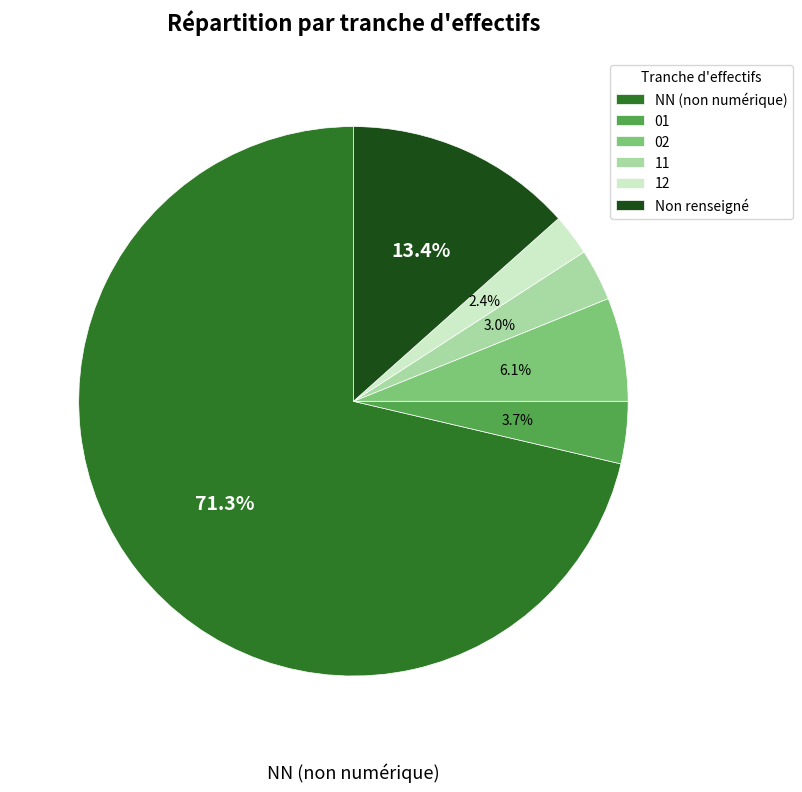

Is there any slice that represents more than half of the pie?

Yes